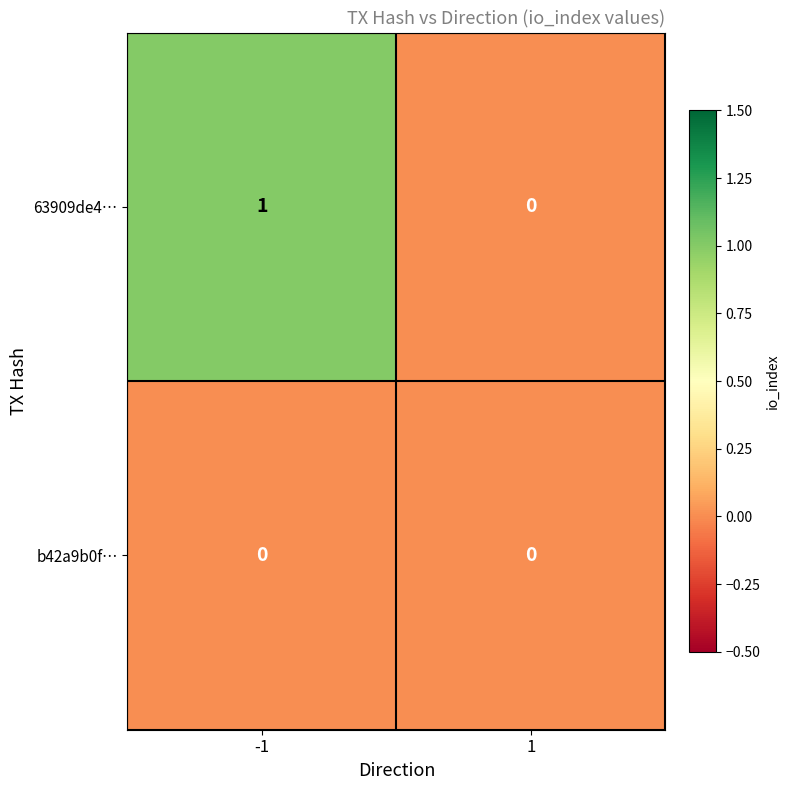

Which series has the largest total across all categories?

63909de4…